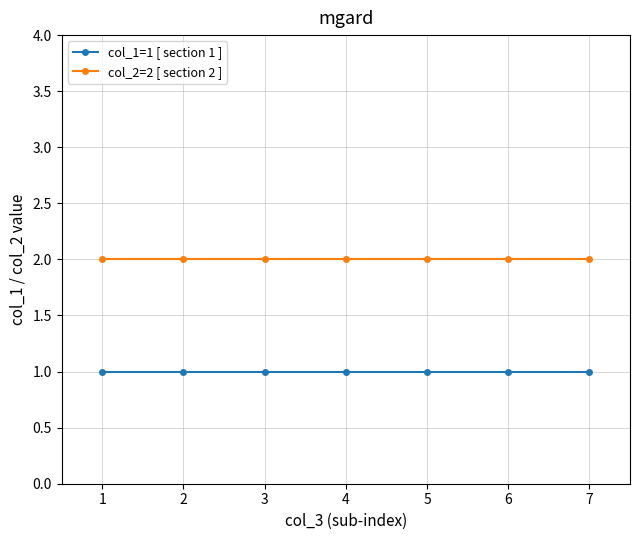

What are all the series names shown in the legend?

col_1=1 [ section 1 ], col_2=2 [ section 2 ]